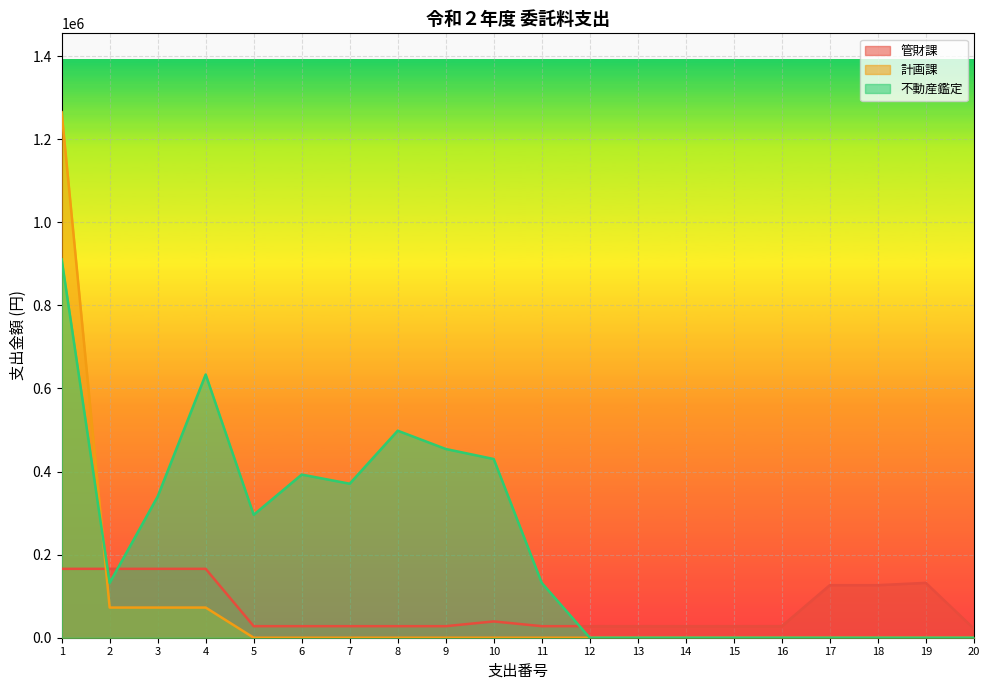

What is the average value of the 管財課 series?

70748